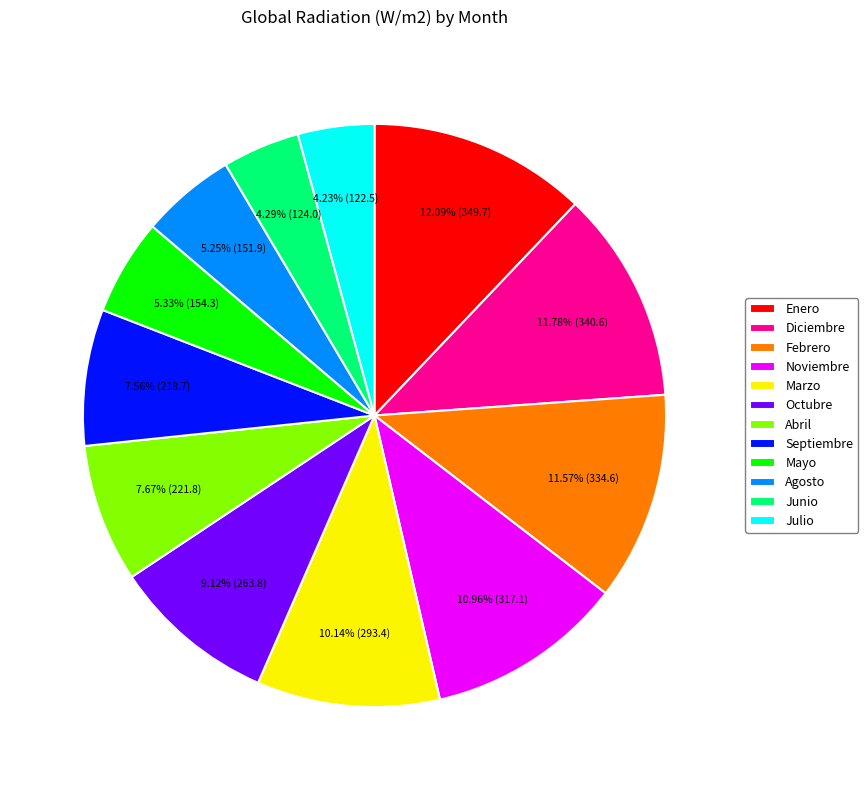

Is it true that Septiembre is 1% of the pie?

False